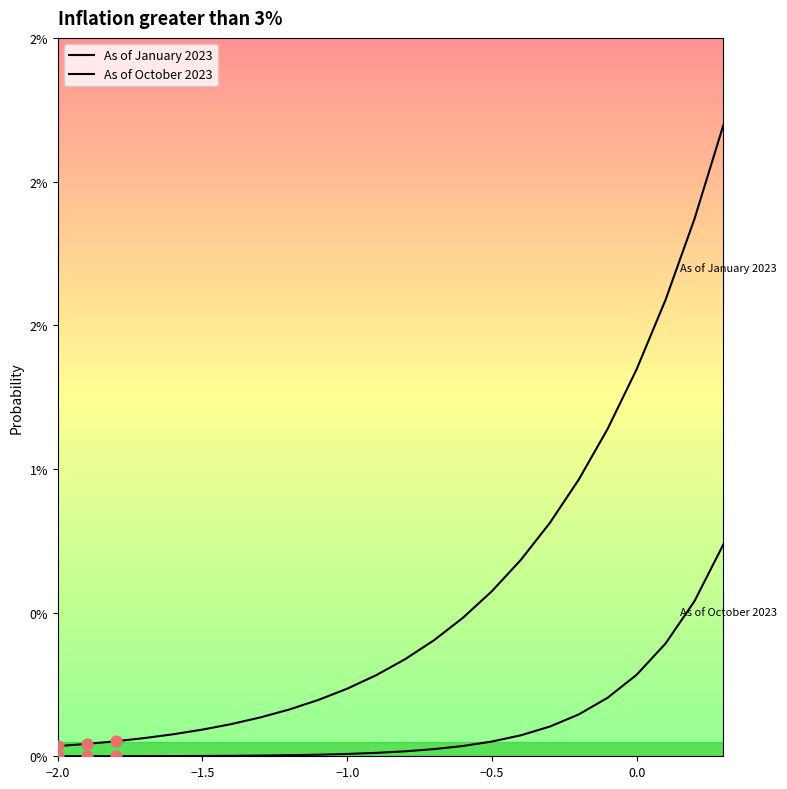

Does the chart have visible grid lines?

No